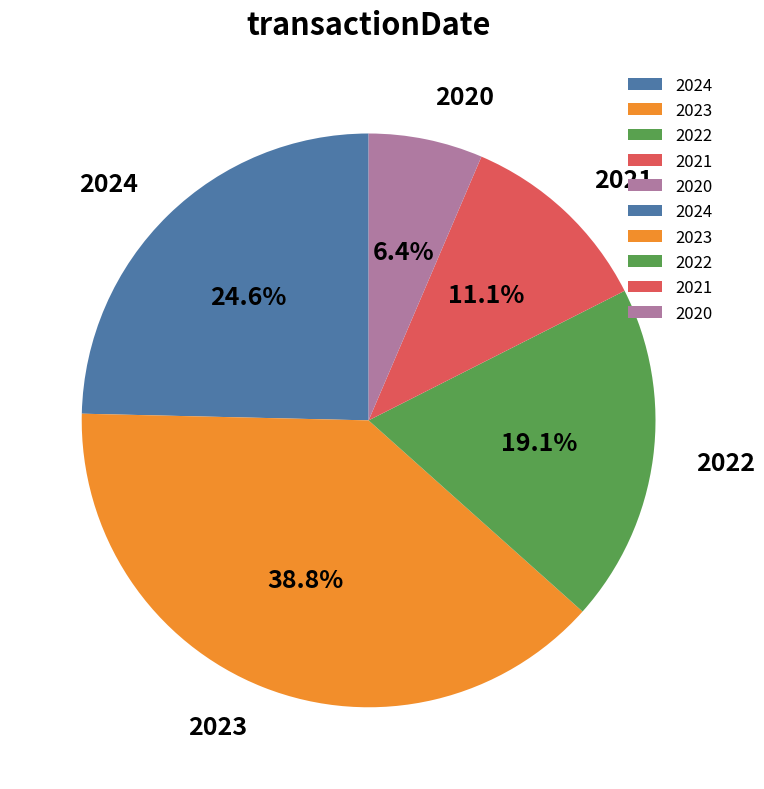

Which category has the biggest portion of the pie?

2023